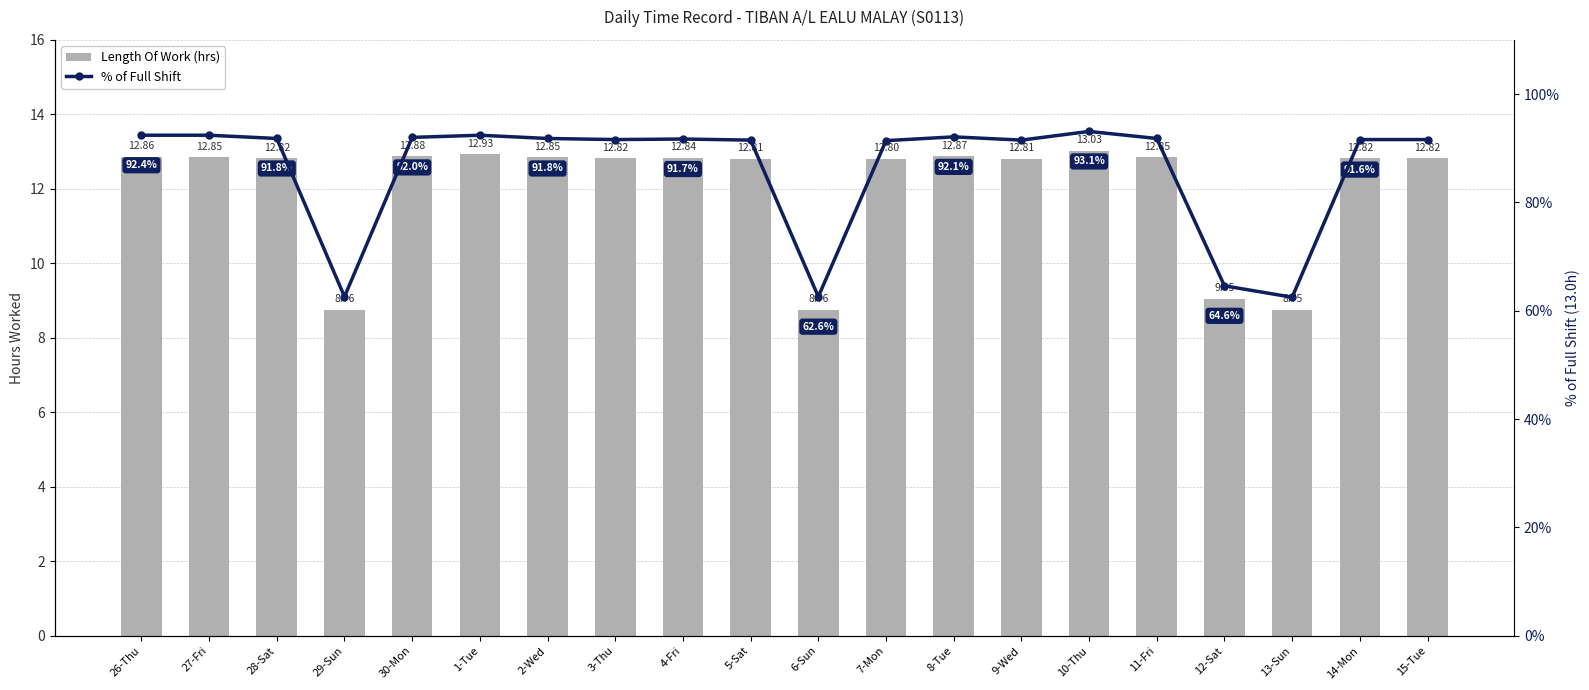

Is it true that % of Full Shift equals 92.4 at 1-Tue?

True